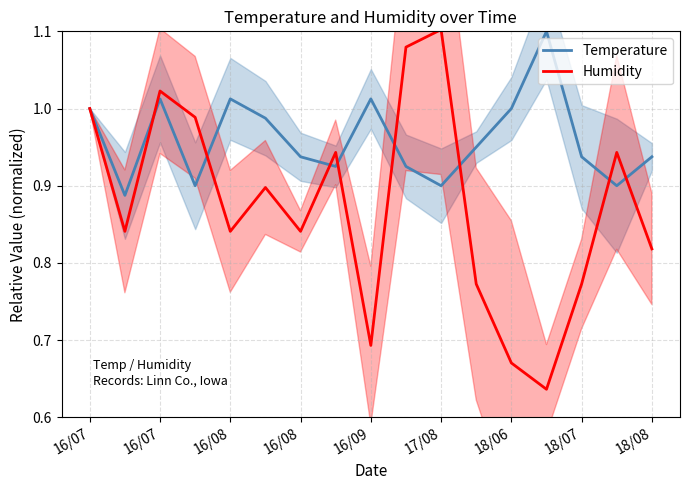

What is the label of the 6th point from the left?

17/08